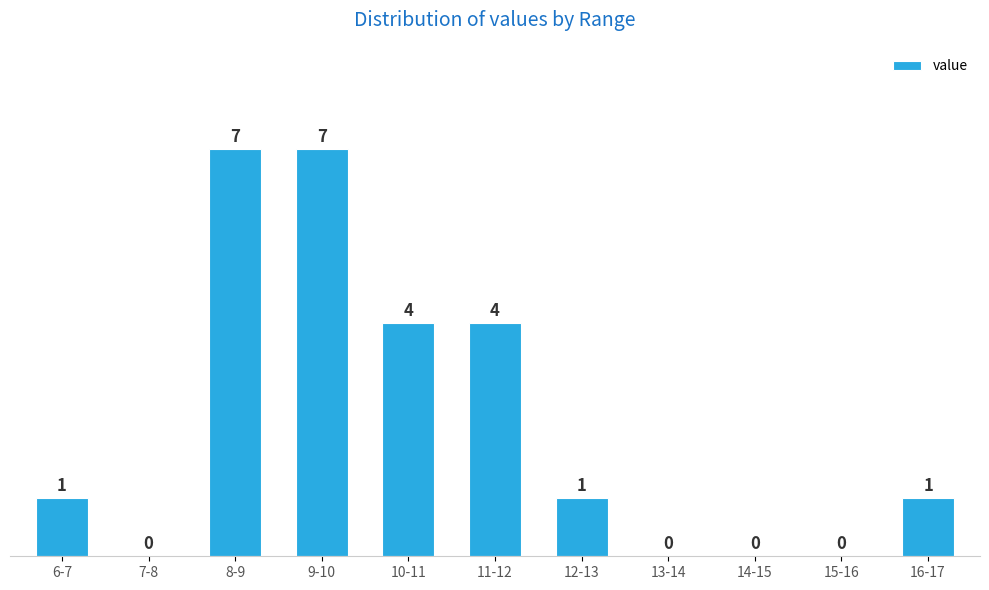

Reading left to right, extract all data points from this chart.

6-7=1	7-8=0	8-9=7	9-10=7	10-11=4	11-12=4	12-13=1	13-14=0	14-15=0	15-16=0	16-17=1